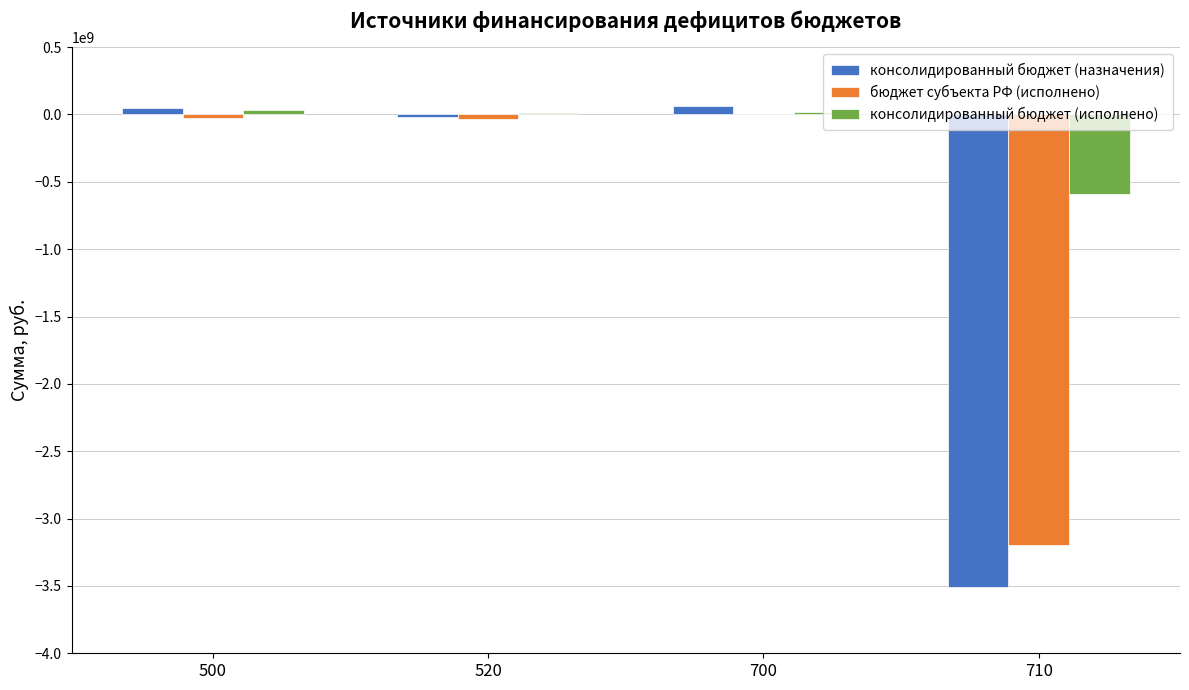

What is the sum of the консолидированный бюджет (назначения) values at 710 and 520?

-3527532266.8